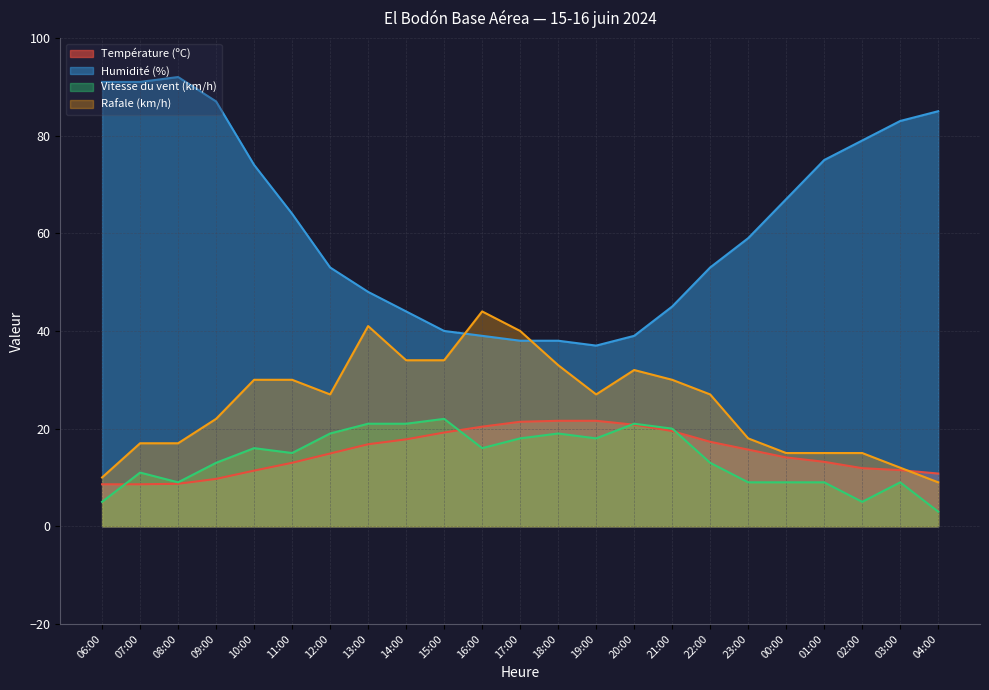

Between which two adjacent categories do Température (ºC) and Vitesse du vent (km/h) first intersect?

06:00 and 07:00